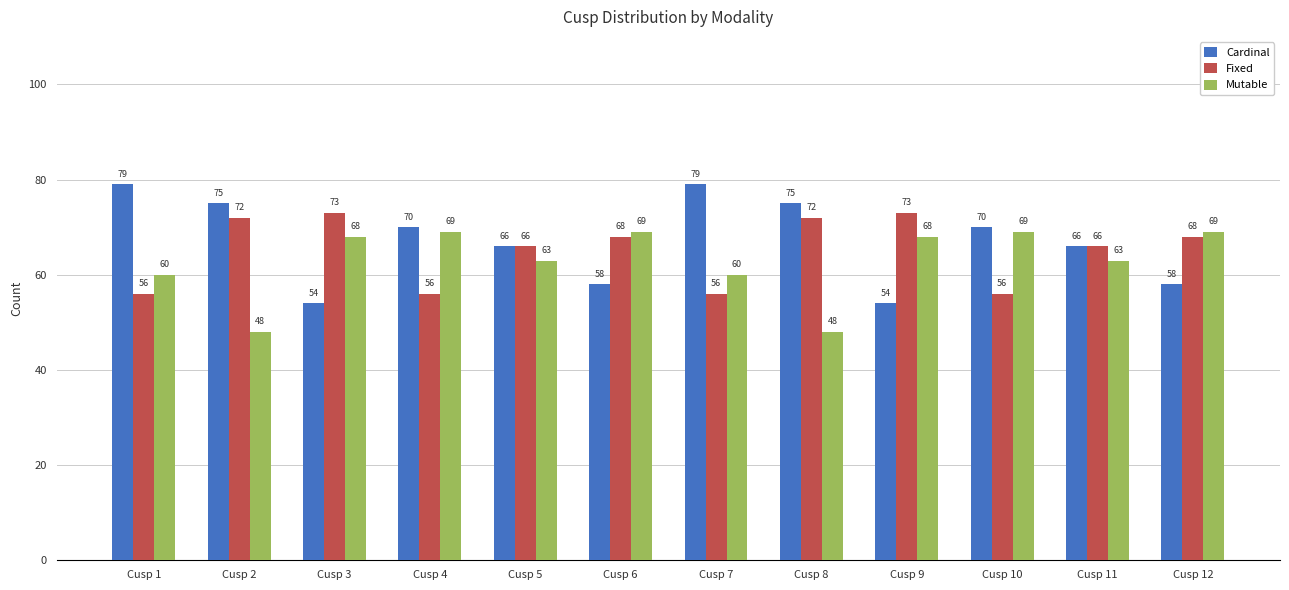

What is the greatest value displayed?

79